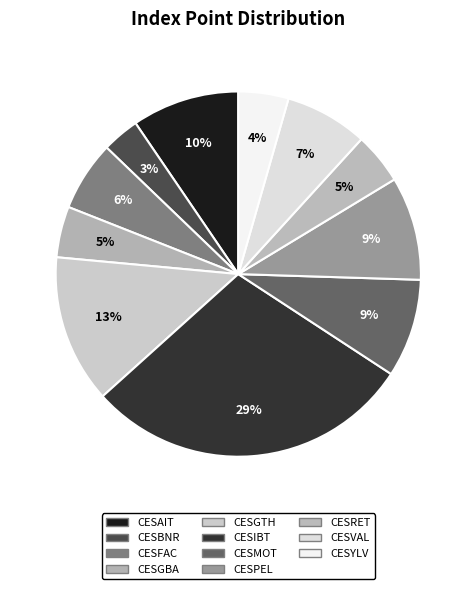

Count the number of slices in the pie.

11